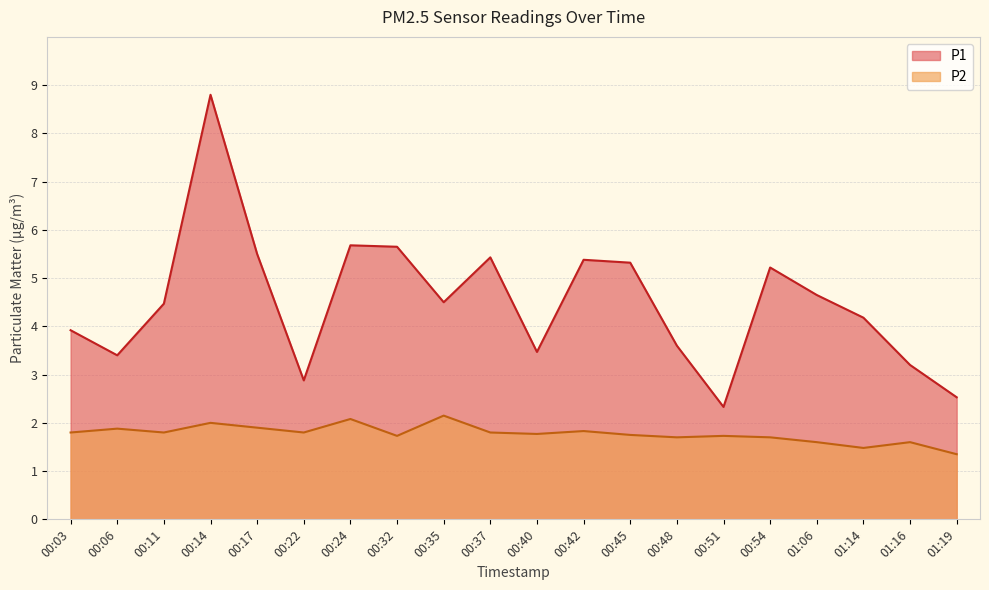

Where is the first local minimum for P2?

00:11